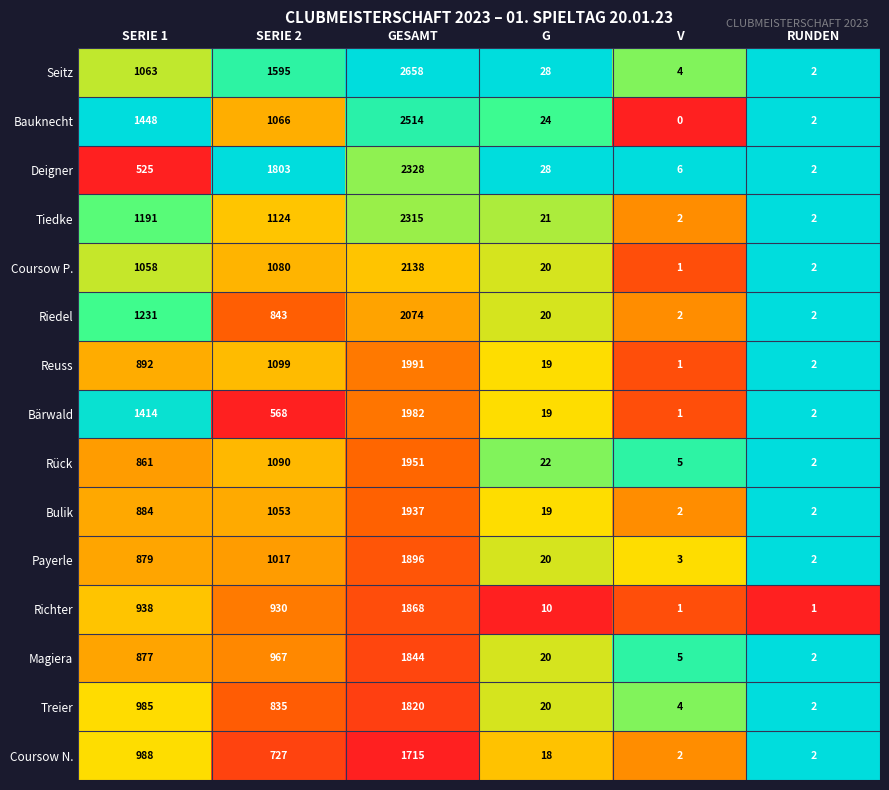

What is the spread (max minus min) of values at SERIE 2?

1235